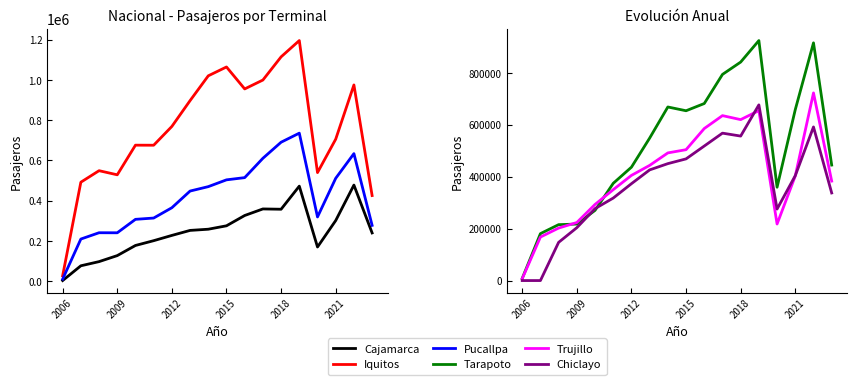

What is the spread (max minus min) of values at 2012?

541545